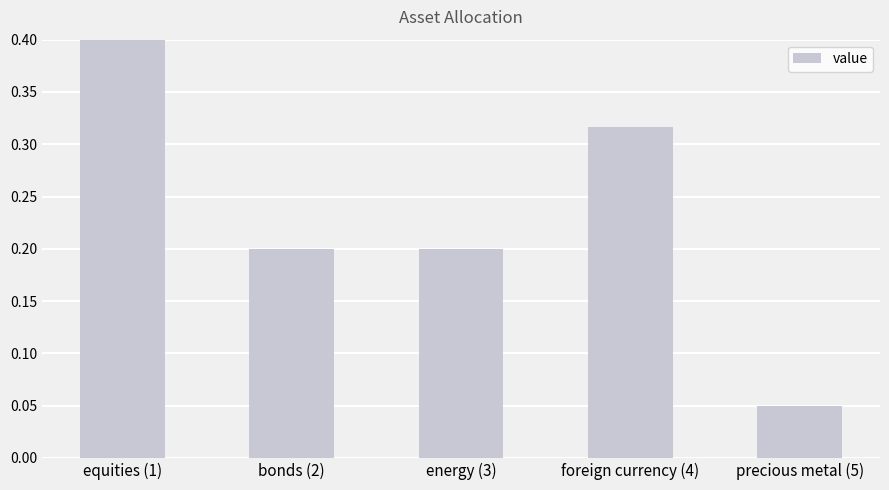

How many data points does each series have?

5